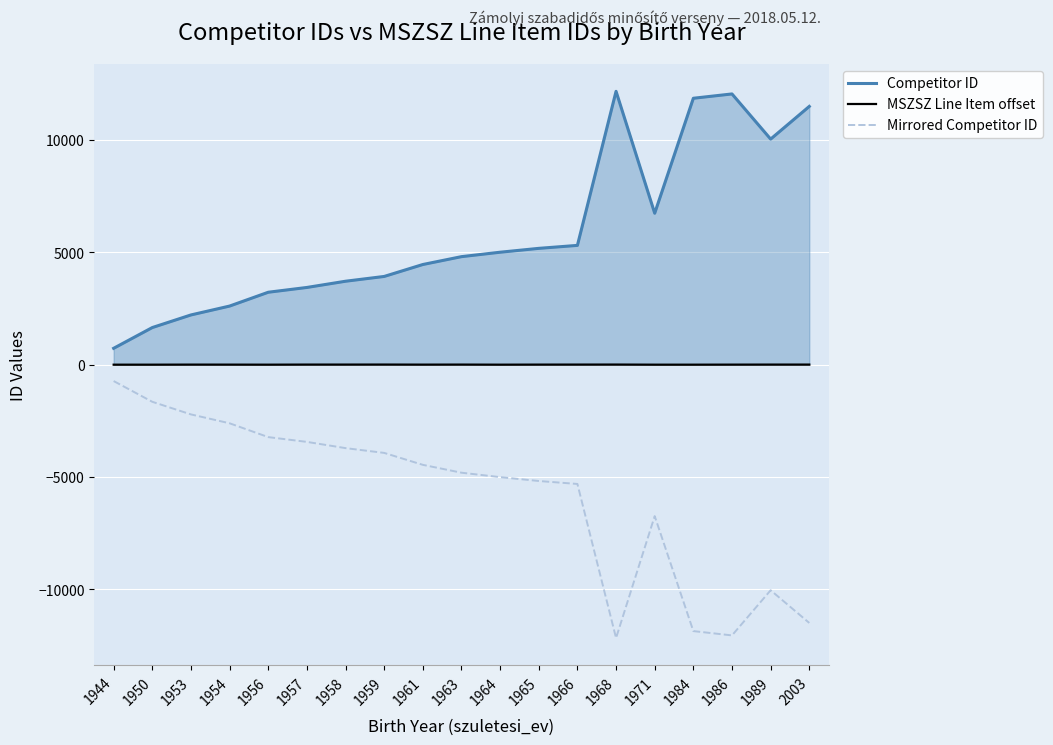

Reading left to right, transcribe all the data shown in this chart.

Competitor ID: 729	1652	2213	2608	3223	3436	3713	3926	4457	4807	5004	5176	5308	12163	6739	11855	12047	10038	11492
MSZSZ Line Item offset: 0	0	3	2	0	4	4	5	2	4	0	3	4	5	0	0	2	4	4
Mirrored Competitor ID: -729	-1652	-2213	-2608	-3223	-3436	-3713	-3926	-4457	-4807	-5004	-5176	-5308	-12163	-6739	-11855	-12047	-10038	-11492